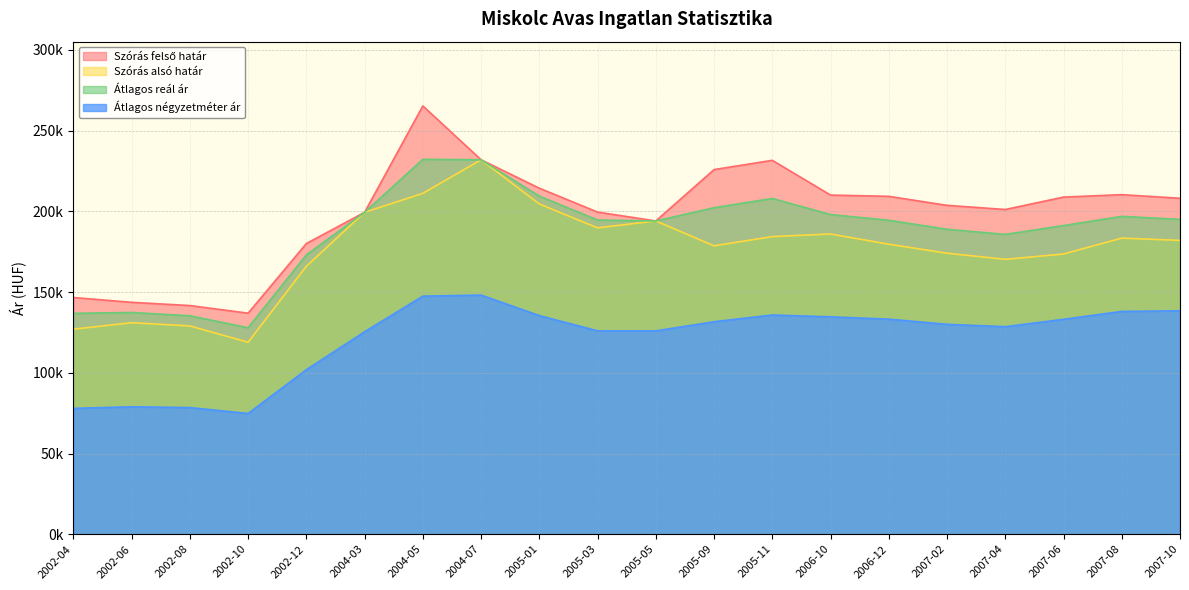

What are all the series names shown in the legend?

Szórás felső határ, Szórás alsó határ, Átlagos reál ár, Átlagos négyzetméter ár